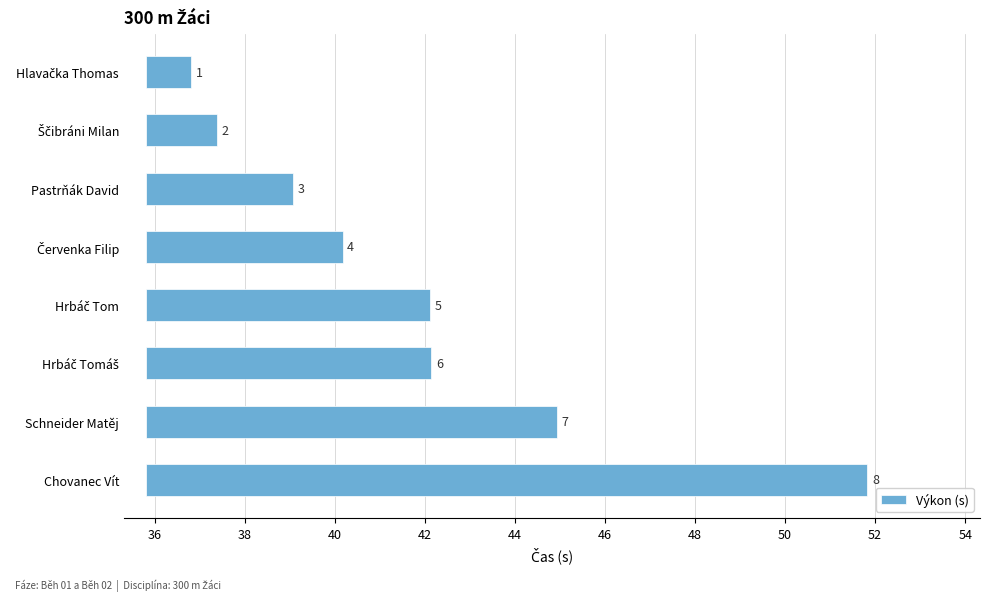

Are the bars grouped side by side (vs. stacked)?

No